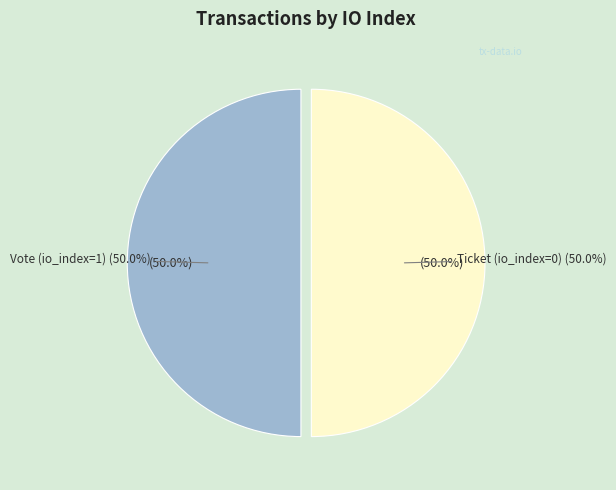

To the nearest percent, what is the average slice percentage?

50%